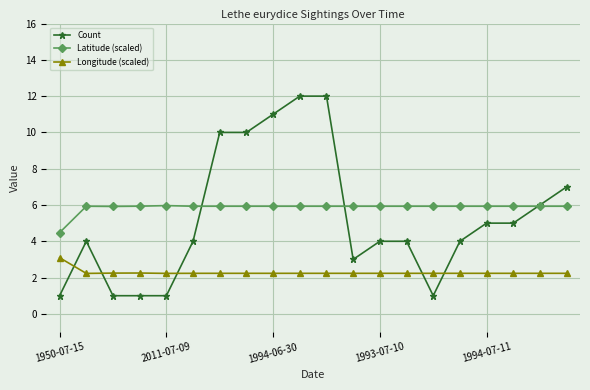

Which series has the largest range (max minus min)?

Count